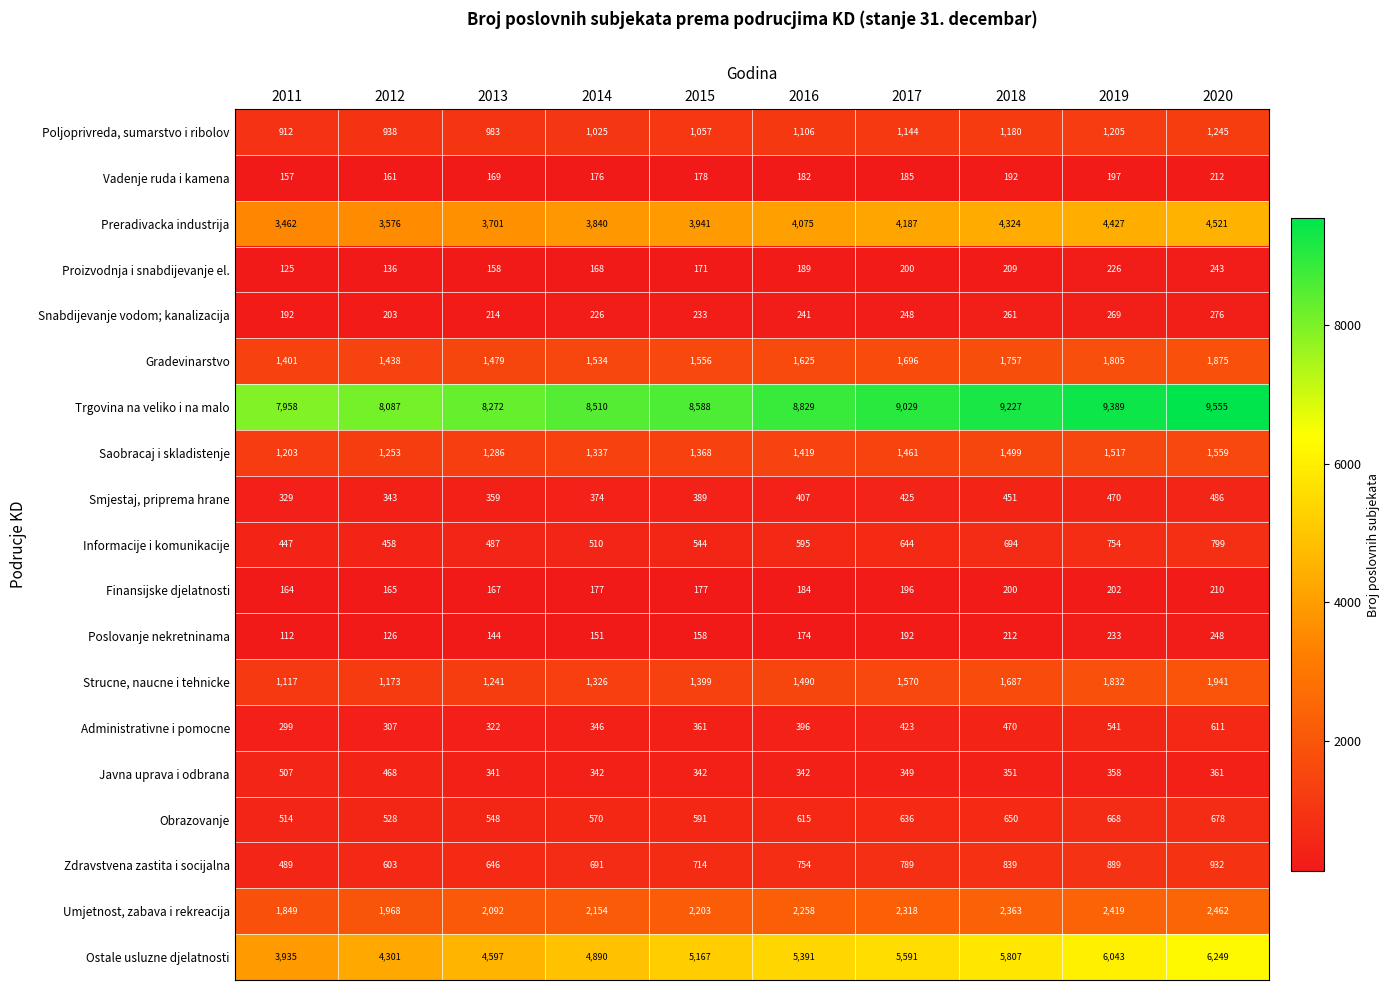

Rank the series at 2017 from highest to lowest value.

Trgovina na veliko i na malo, Ostale usluzne djelatnosti, Preradivacka industrija, Umjetnost, zabava i rekreacija, Gradevinarstvo, Strucne, naucne i tehnicke, Saobracaj i skladistenje, Poljoprivreda, sumarstvo i ribolov, Zdravstvena zastita i socijalna, Informacije i komunikacije, Obrazovanje, Smjestaj, priprema hrane, Administrativne i pomocne, Javna uprava i odbrana, Snabdijevanje vodom; kanalizacija, Proizvodnja i snabdijevanje el., Finansijske djelatnosti, Poslovanje nekretninama, Vadenje ruda i kamena